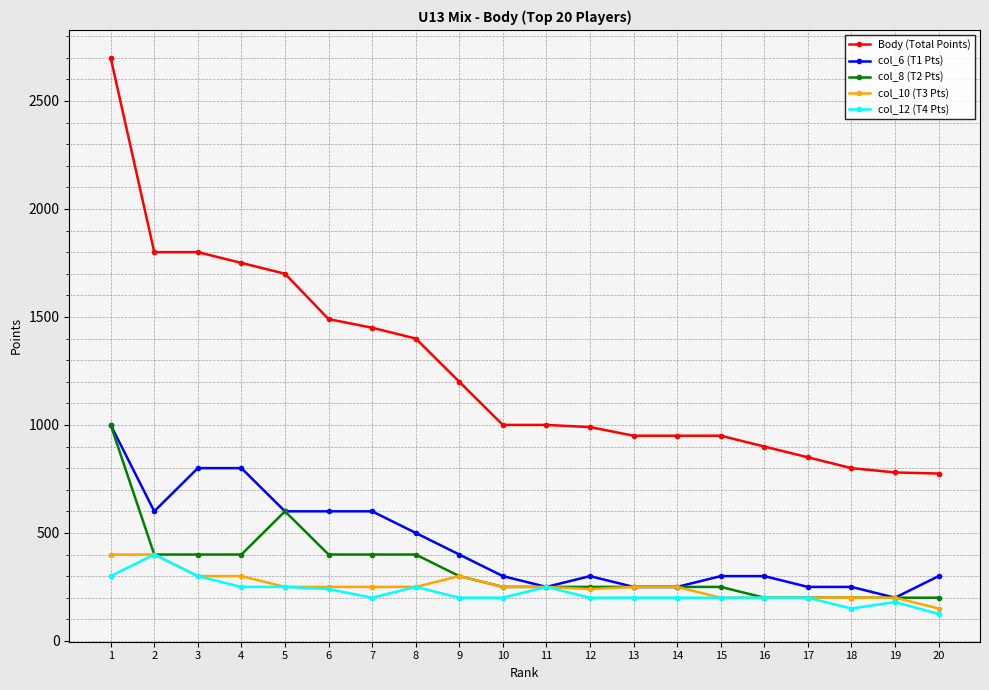

Which series changed the most between 14 and 17?

Body (Total Points)